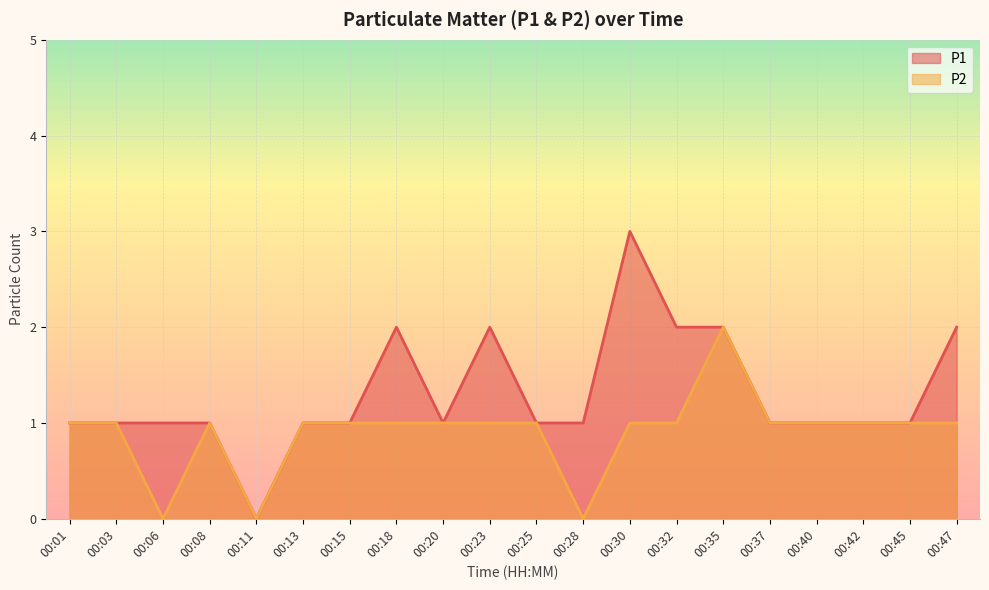

At which category does P2 reach its first local peak?

00:08